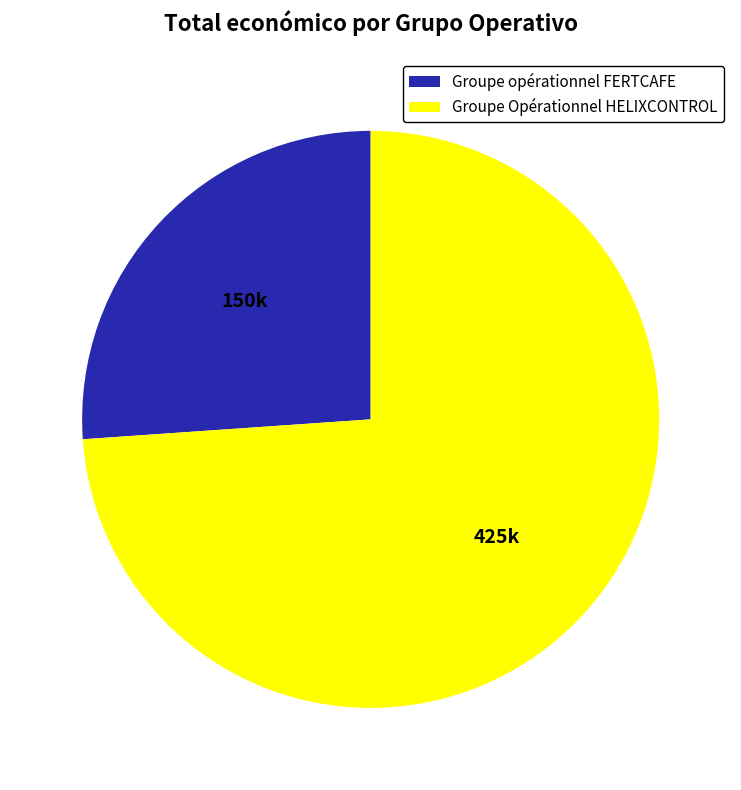

Combined, do Groupe opérationnel FERTCAFE and Groupe Opérationnel HELIXCONTROL account for over 50%?

Yes